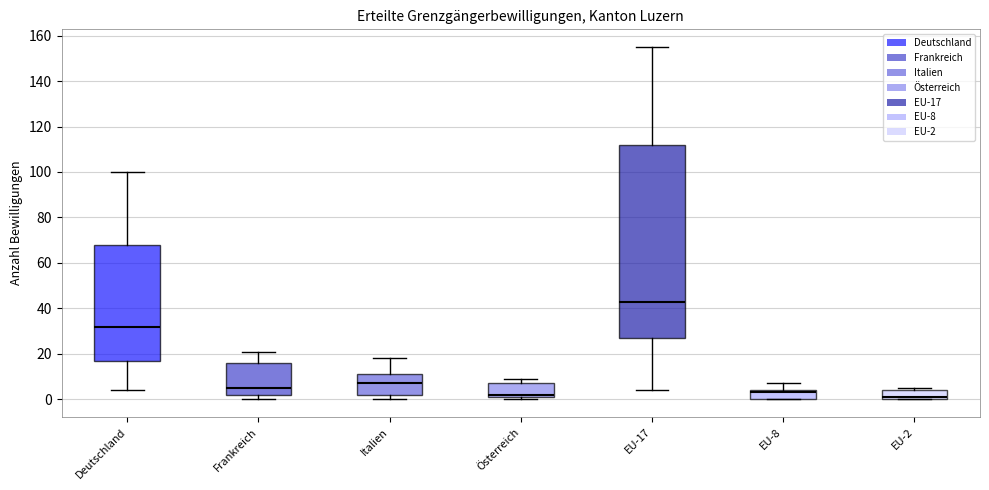

Reading left to right, read every box against the y-axis: the position of its median line, the range the box covers, and the ends of its whiskers. The values are not printed on the chart, so give them approximately, as read against the axis.

Deutschland: median 32, box 18 to 68, whiskers 4 to 100
Frankreich: median 6, box 2 to 16, whiskers 0 to 22
Italien: median 8, box 2 to 12, whiskers 0 to 18
Österreich: median 2 (just above the box's lower edge), box 2 to 8, whiskers 0 to 10
EU-17: median 44, box 28 to 112, whiskers 4 to 156
EU-8: median 4 (just below the box's upper edge), box 0 to 4, whiskers 0 to 8
EU-2: median 2, box 0 to 4, whiskers 0 to 6